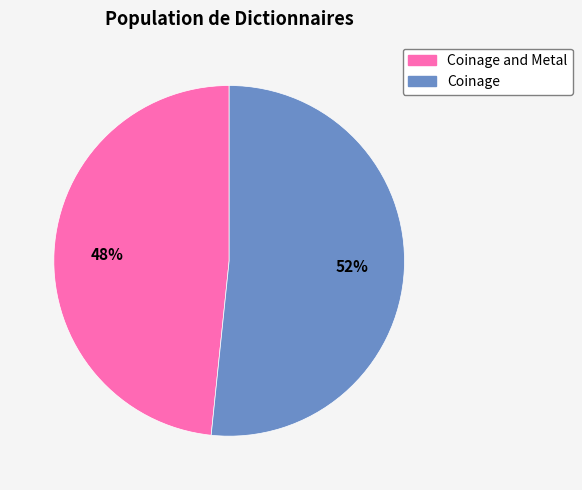

What percentage is the Coinage slice, to the nearest percent?

52%